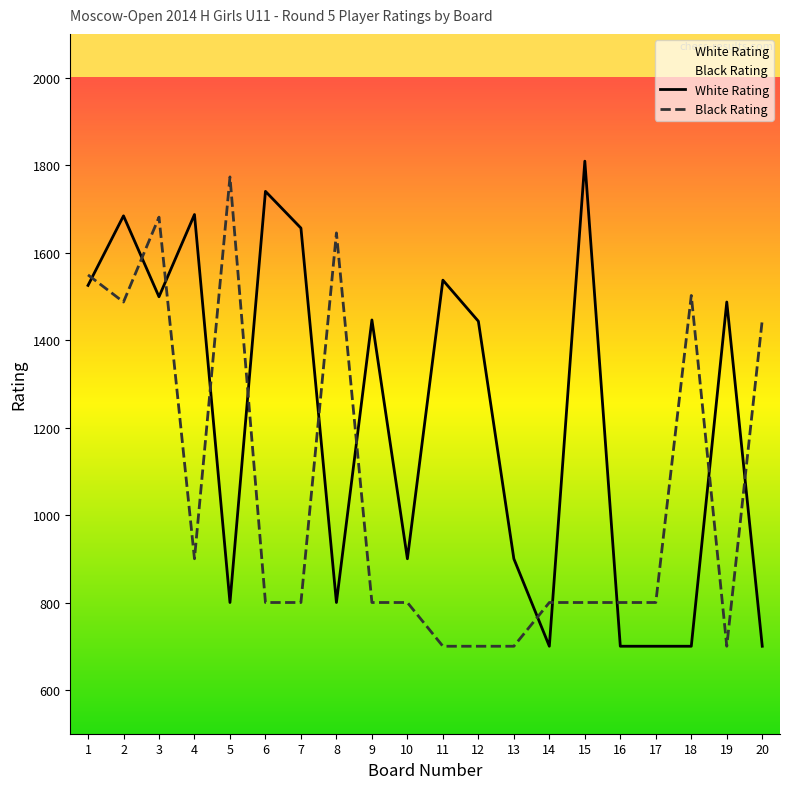

How many values in the White Rating series are below 1446?

10